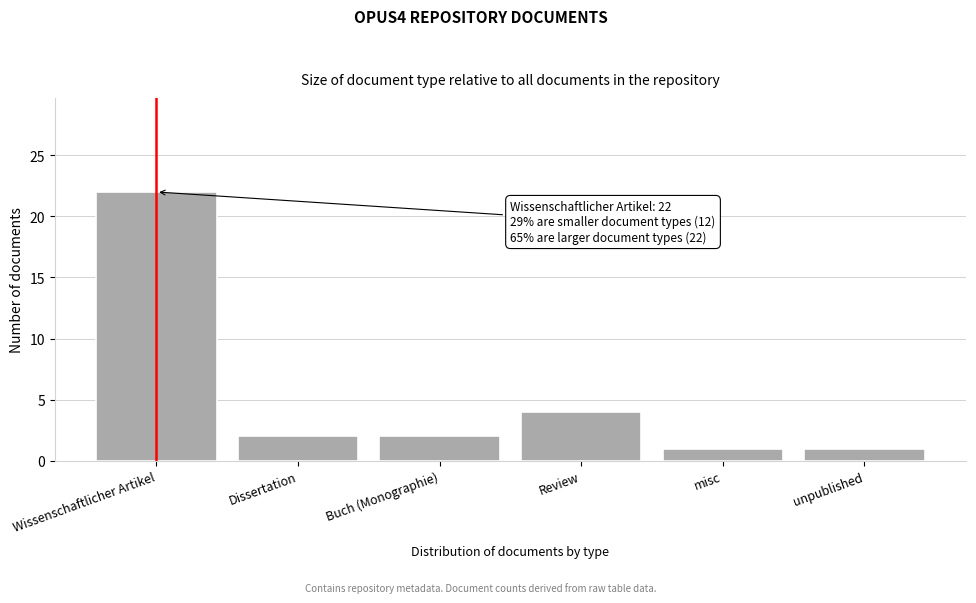

Reading left to right, extract all data points from this chart.

Wissenschaftlicher Artikel=22	Dissertation=2	Buch (Monographie)=2	Review=4	misc=1	unpublished=1